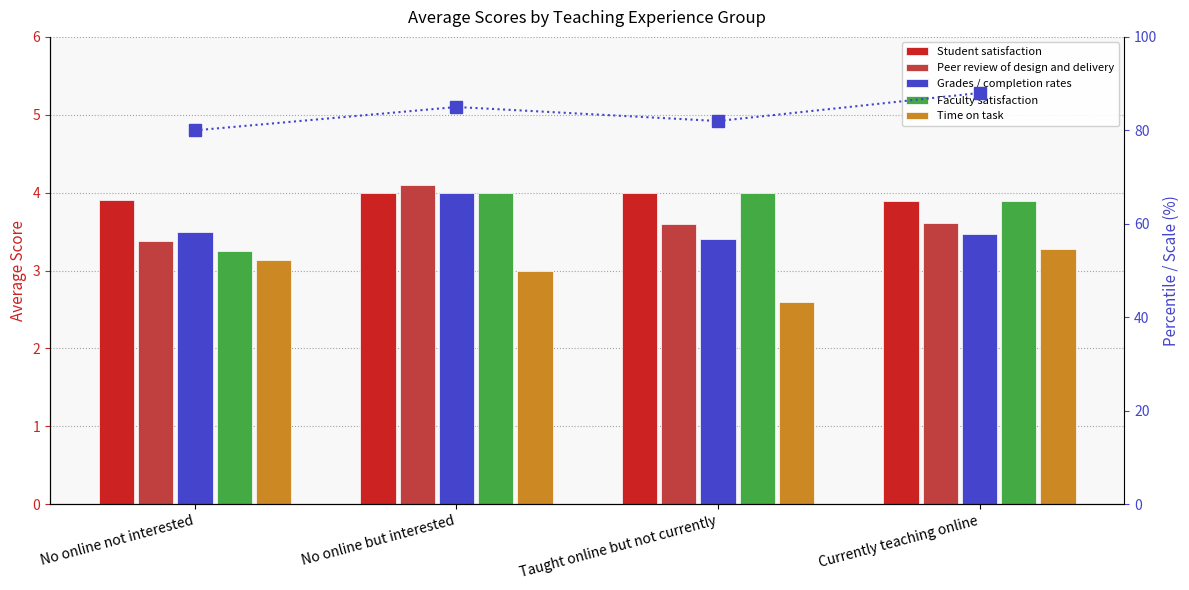

Reading left to right, transcribe all the data shown in this chart.

Student satisfaction: No online not interested=3.9	No online but interested=4.0	Taught online but not currently=4.0	Currently teaching online=3.9
Peer review of design and delivery: No online not interested=3.4	No online but interested=4.1	Taught online but not currently=3.6	Currently teaching online=3.6
Grades / completion rates: No online not interested=3.5	No online but interested=4.0	Taught online but not currently=3.4	Currently teaching online=3.5
Faculty satisfaction: No online not interested=3.2	No online but interested=4.0	Taught online but not currently=4.0	Currently teaching online=3.9
Time on task: No online not interested=3.1	No online but interested=3.0	Taught online but not currently=2.6	Currently teaching online=3.3
Percentile rank: No online not interested=80.0	No online but interested=85.0	Taught online but not currently=82.0	Currently teaching online=88.0